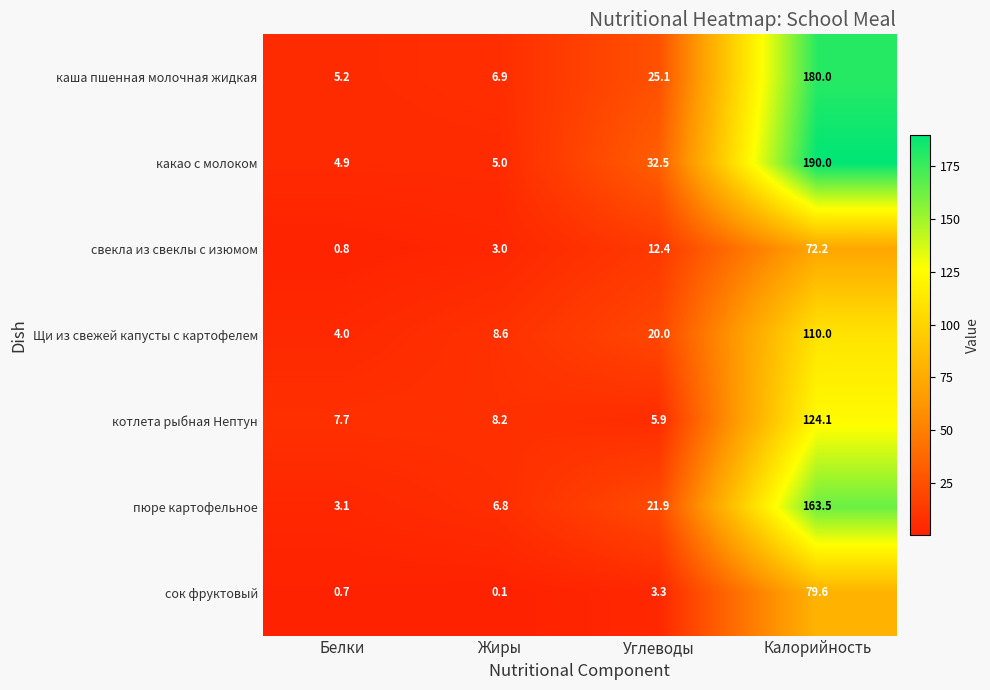

At Белки, list the series in order from smallest to largest.

сок фруктовый, свекла из свеклы с изюмом, пюре картофельное, Щи из свежей капусты с картофелем, какао с молоком, каша пшенная молочная жидкая, котлета рыбная Нептун